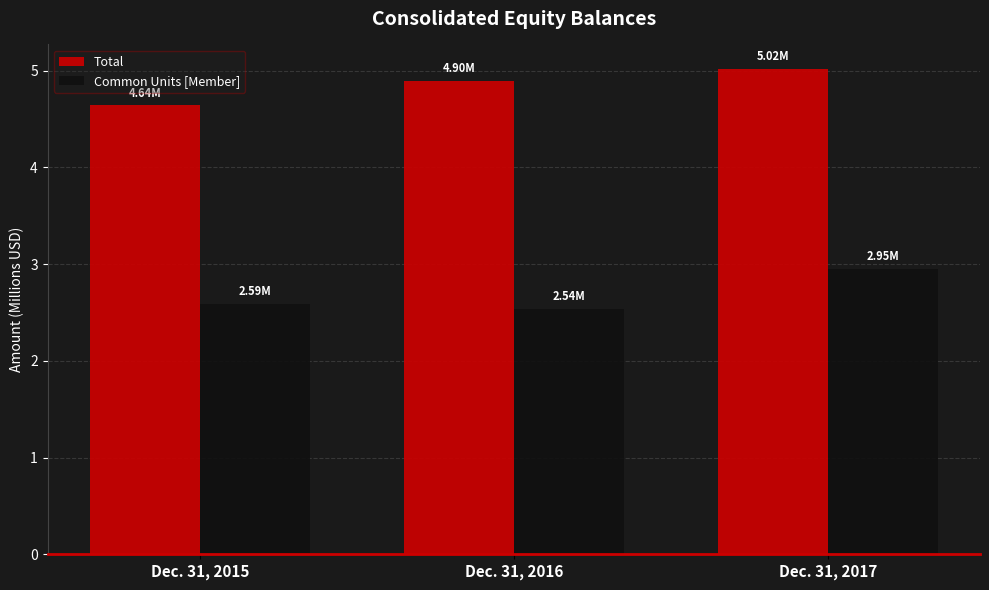

Count the Common Units [Member] values in the range 2 to 3.

3